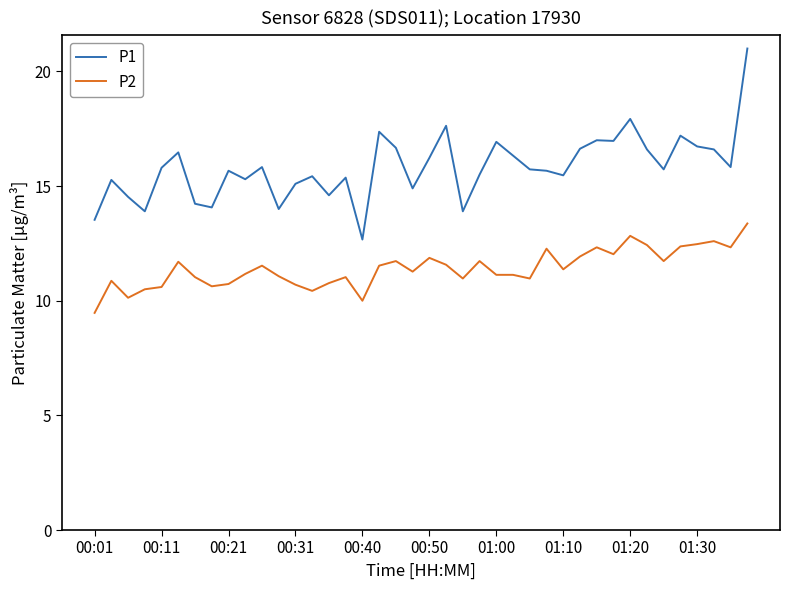

List the series in order of their overall mean, lowest first.

P2, P1